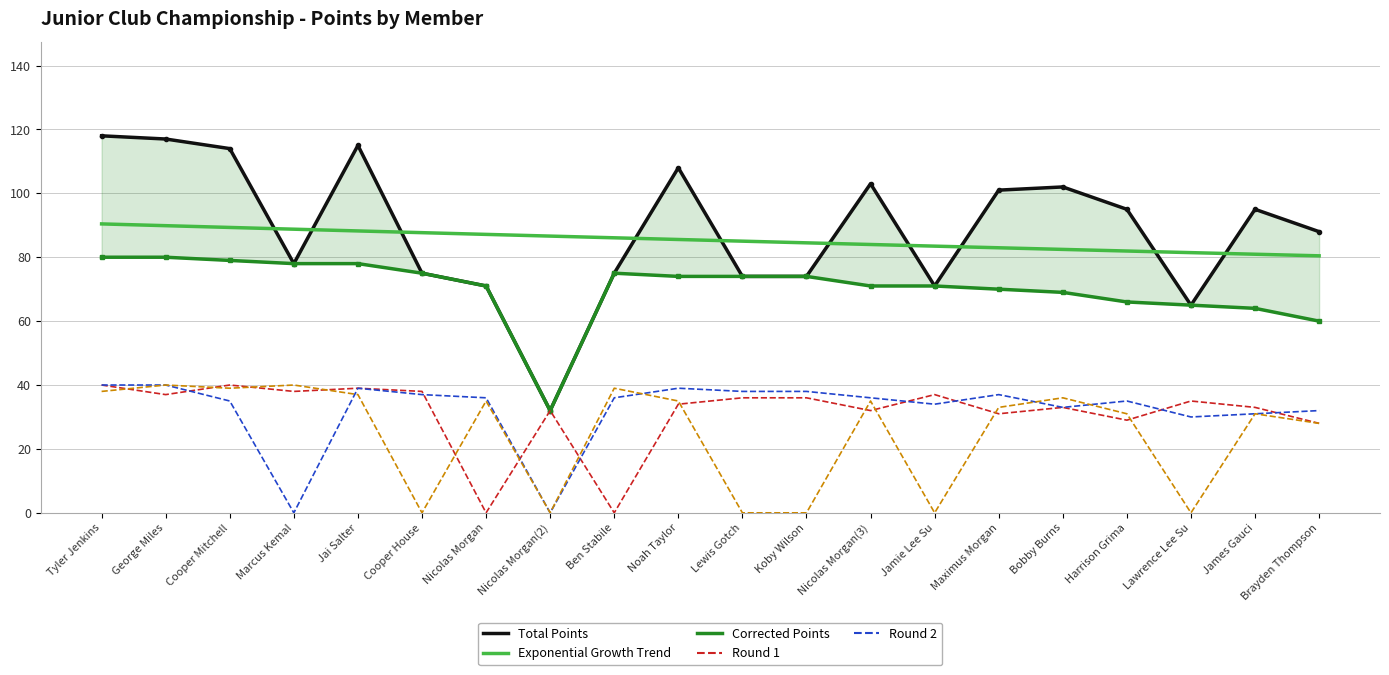

Reading right to left, what are all the values shown in this chart?

Total Points: Brayden Thompson=88.0	James Gauci=95.0	Lawrence Lee Su=65.0	Harrison Grima=95.0	Bobby Burns=102.0	Maximus Morgan=101.0	Jamie Lee Su=71.0	Nicolas Morgan(3)=103.0	Koby Wilson=74.0	Lewis Gotch=74.0	Noah Taylor=108.0	Ben Stabile=75.0	Nicolas Morgan(2)=32.0	Nicolas Morgan=71.0	Cooper House=75.0	Jai Salter=115.0	Marcus Kemal=78.0	Cooper Mitchell=114.0	George Miles=117.0	Tyler Jenkins=118.0
Corrected Points: Brayden Thompson=60.0	James Gauci=64.0	Lawrence Lee Su=65.0	Harrison Grima=66.0	Bobby Burns=69.0	Maximus Morgan=70.0	Jamie Lee Su=71.0	Nicolas Morgan(3)=71.0	Koby Wilson=74.0	Lewis Gotch=74.0	Noah Taylor=74.0	Ben Stabile=75.0	Nicolas Morgan(2)=32.0	Nicolas Morgan=71.0	Cooper House=75.0	Jai Salter=78.0	Marcus Kemal=78.0	Cooper Mitchell=79.0	George Miles=80.0	Tyler Jenkins=80.0
Round 1: Brayden Thompson=28.0	James Gauci=33.0	Lawrence Lee Su=35.0	Harrison Grima=29.0	Bobby Burns=33.0	Maximus Morgan=31.0	Jamie Lee Su=37.0	Nicolas Morgan(3)=32.0	Koby Wilson=36.0	Lewis Gotch=36.0	Noah Taylor=34.0	Ben Stabile=0.0	Nicolas Morgan(2)=32.0	Nicolas Morgan=0.0	Cooper House=38.0	Jai Salter=39.0	Marcus Kemal=38.0	Cooper Mitchell=40.0	George Miles=37.0	Tyler Jenkins=40.0
Round 2: Brayden Thompson=32.0	James Gauci=31.0	Lawrence Lee Su=30.0	Harrison Grima=35.0	Bobby Burns=33.0	Maximus Morgan=37.0	Jamie Lee Su=34.0	Nicolas Morgan(3)=36.0	Koby Wilson=38.0	Lewis Gotch=38.0	Noah Taylor=39.0	Ben Stabile=36.0	Nicolas Morgan(2)=0.0	Nicolas Morgan=36.0	Cooper House=37.0	Jai Salter=39.0	Marcus Kemal=0.0	Cooper Mitchell=35.0	George Miles=40.0	Tyler Jenkins=40.0
Round 3: Brayden Thompson=28.0	James Gauci=31.0	Lawrence Lee Su=0.0	Harrison Grima=31.0	Bobby Burns=36.0	Maximus Morgan=33.0	Jamie Lee Su=0.0	Nicolas Morgan(3)=35.0	Koby Wilson=0.0	Lewis Gotch=0.0	Noah Taylor=35.0	Ben Stabile=39.0	Nicolas Morgan(2)=0.0	Nicolas Morgan=35.0	Cooper House=0.0	Jai Salter=37.0	Marcus Kemal=40.0	Cooper Mitchell=39.0	George Miles=40.0	Tyler Jenkins=38.0
Exponential Growth Trend: Brayden Thompson=80.4	James Gauci=80.9	Lawrence Lee Su=81.4	Harrison Grima=81.9	Bobby Burns=82.4	Maximus Morgan=83.0	Jamie Lee Su=83.5	Nicolas Morgan(3)=84.0	Koby Wilson=84.5	Lewis Gotch=85.0	Noah Taylor=85.6	Ben Stabile=86.1	Nicolas Morgan(2)=86.6	Nicolas Morgan=87.1	Cooper House=87.7	Jai Salter=88.2	Marcus Kemal=88.8	Cooper Mitchell=89.3	George Miles=89.9	Tyler Jenkins=90.4